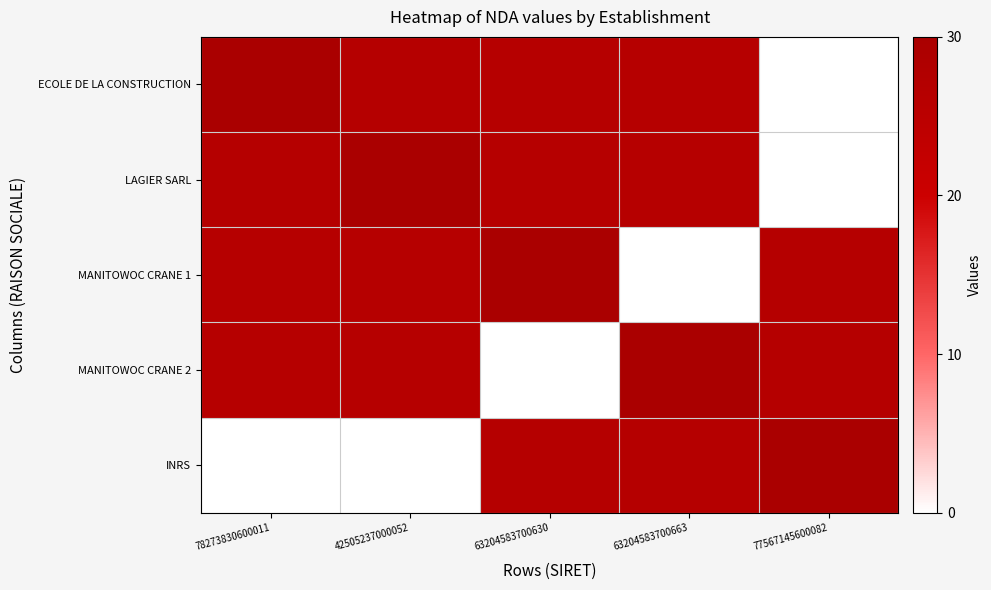

Which series has the largest total across all categories?

ECOLE DE LA CONSTRUCTION